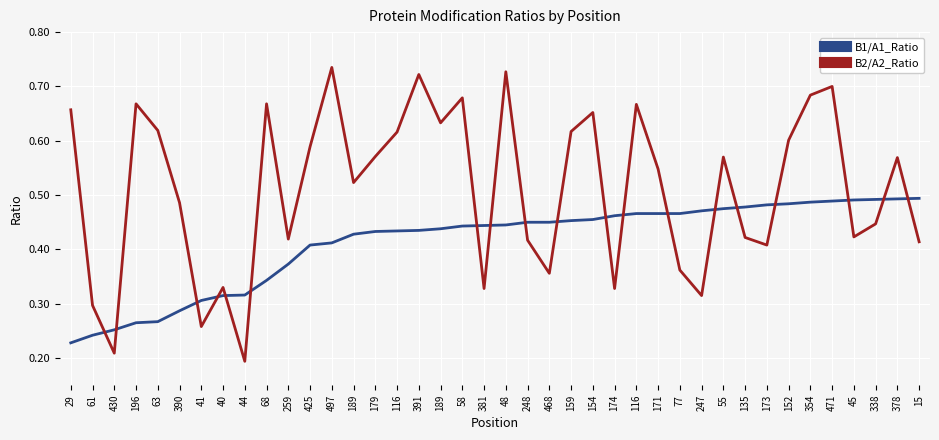

The value of B2/A2_Ratio at 44 is 0.2. True or false?

True